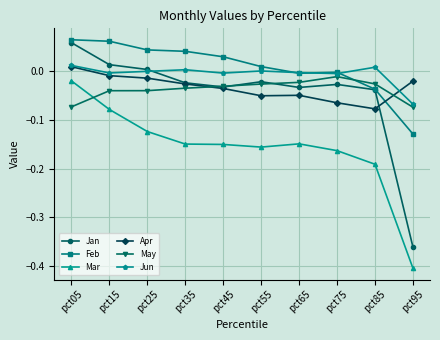

Which category has the lowest value across all series?

pct95